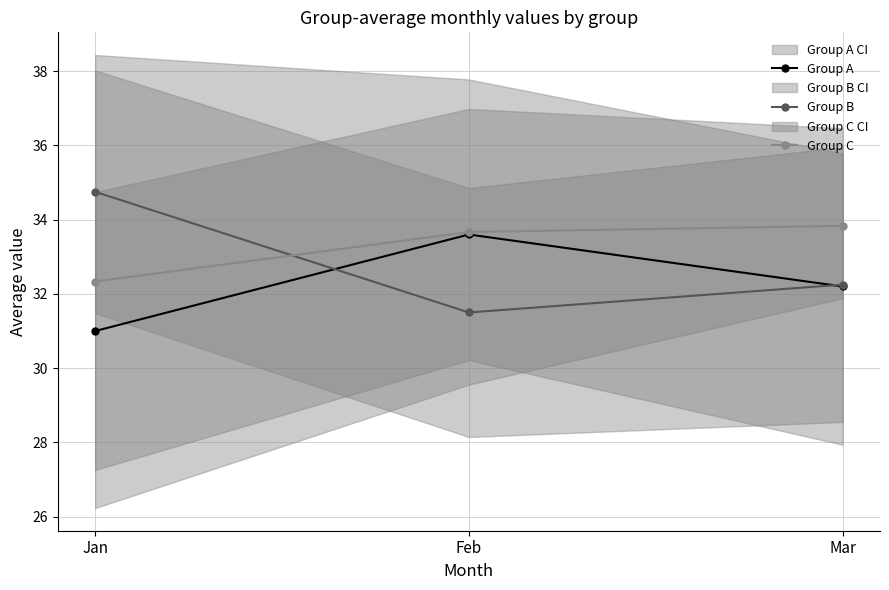

Reading left to right, extract all data points from this chart.

Group A: 31.0	33.6	32.2
Group B: 34.8	31.5	32.2
Group C: 32.3	33.7	33.8